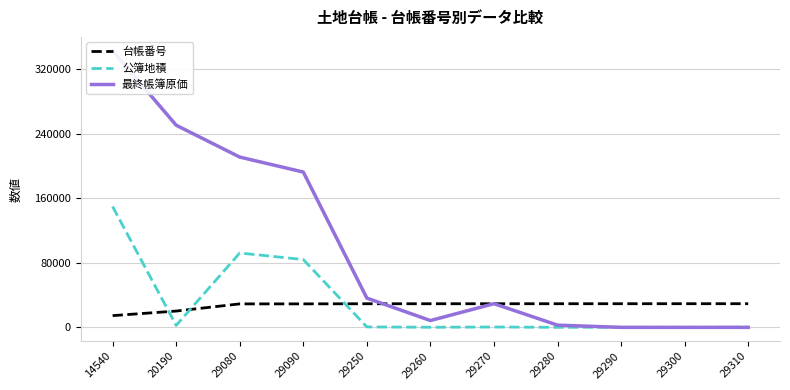

What is the greatest value displayed?

342641